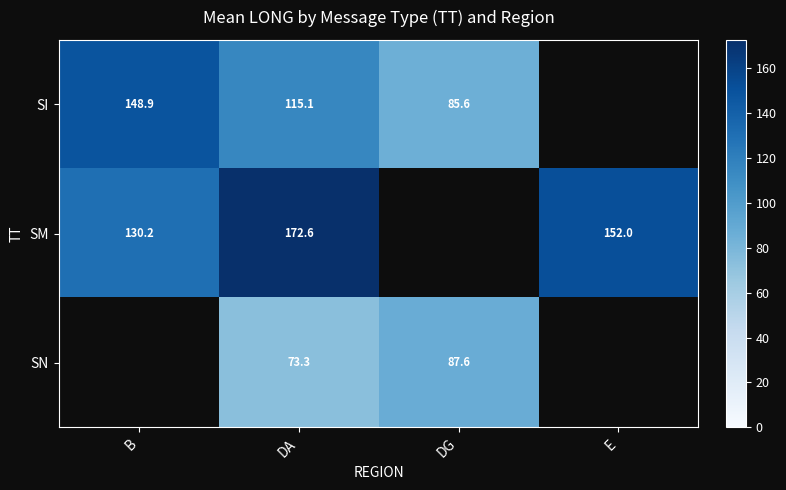

At DA, list the series in order from largest to smallest.

SM, SI, SN